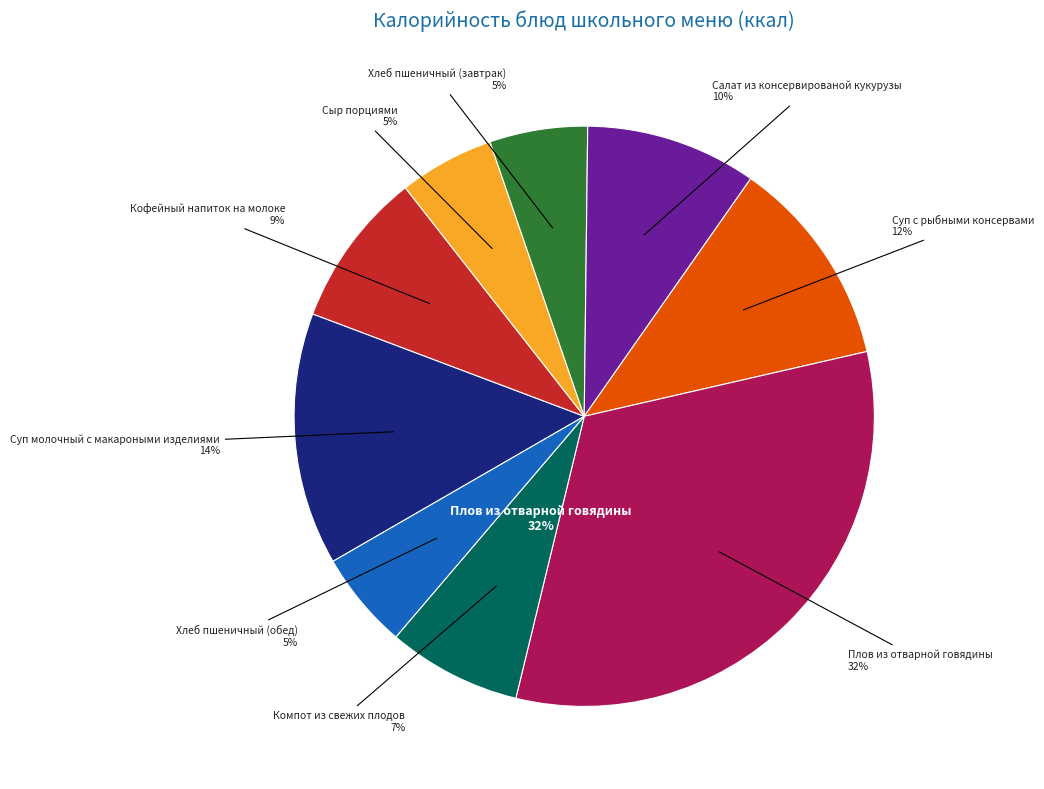

How much of the chart is everything except Хлеб пшеничный (завтрак)?

94.5%